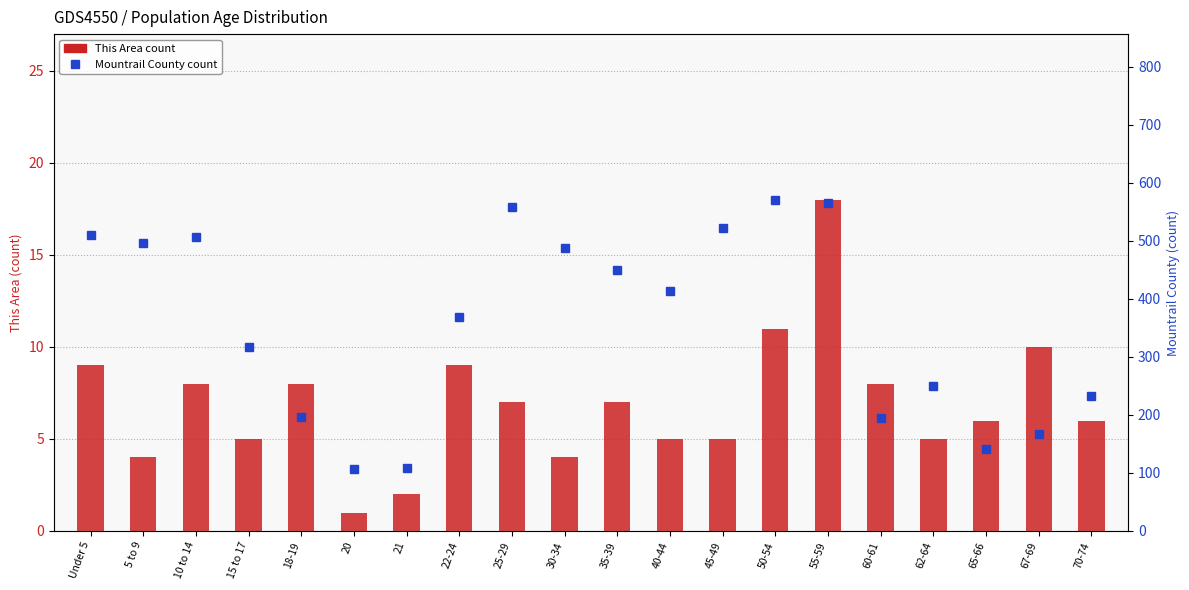

What position from the right is 45-49?

8